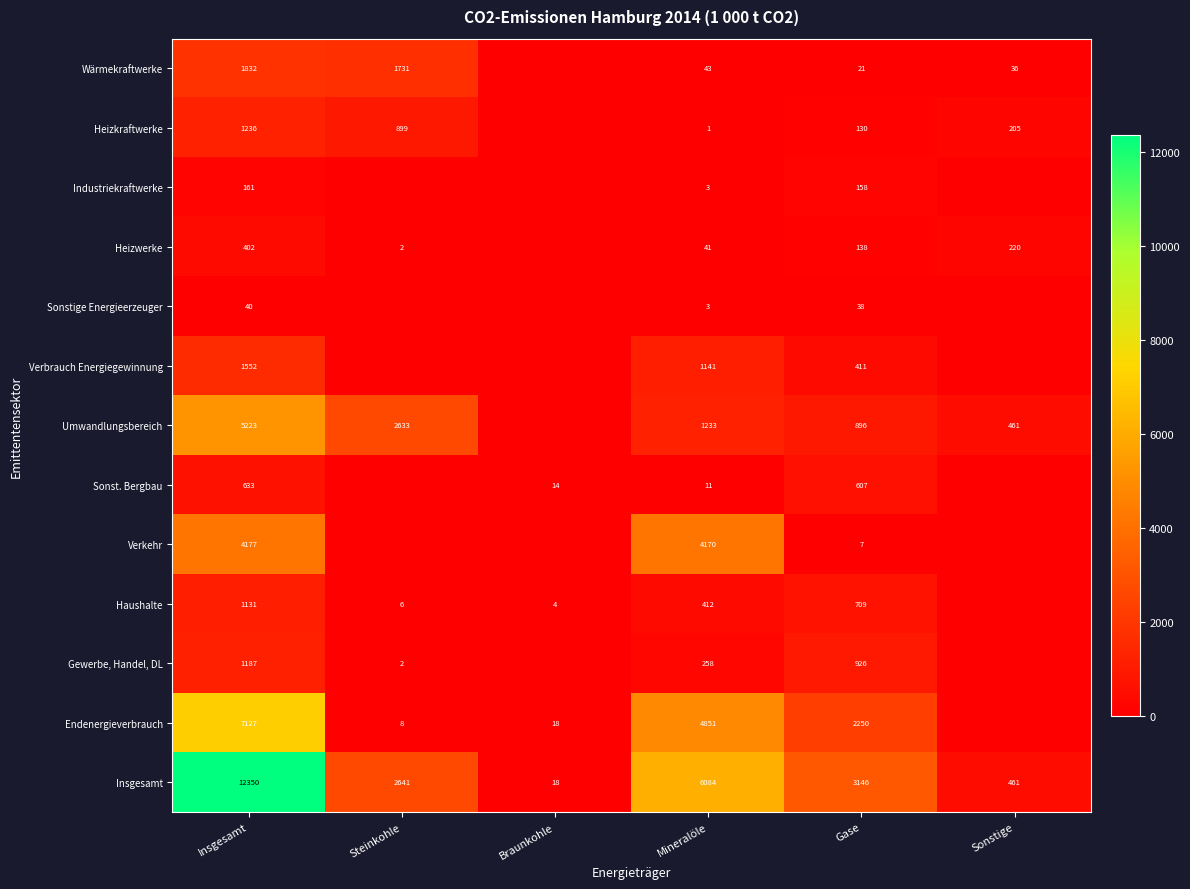

True or false: Insgesamt has a value of 7 at Braunkohle.

False